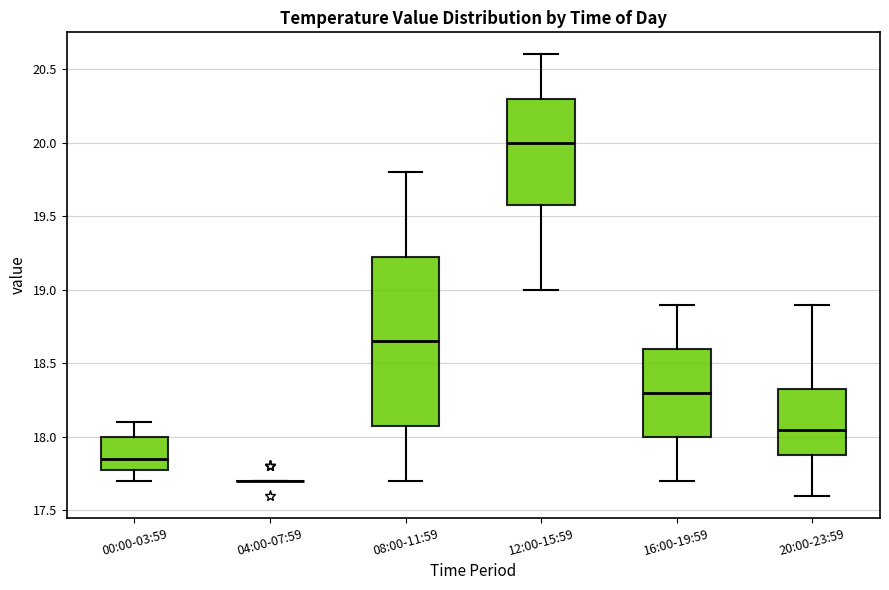

Reading left to right, read every box against the y-axis: the position of its median line, the range the box covers, and the ends of its whiskers. The values are not printed on the chart, so give them approximately, as read against the axis.

00:00-03:59: median 17.85, box 17.80 to 18.00, whiskers 17.70 to 18.10
04:00-07:59: box collapsed to a line at 17.70, whiskers 17.70 to 17.70
08:00-11:59: median 18.65, box 18.10 to 19.25, whiskers 17.70 to 19.80
12:00-15:59: median 20.00, box 19.60 to 20.30, whiskers 19.00 to 20.60
16:00-19:59: median 18.30, box 18.00 to 18.60, whiskers 17.70 to 18.90
20:00-23:59: median 18.05, box 17.90 to 18.35, whiskers 17.60 to 18.90